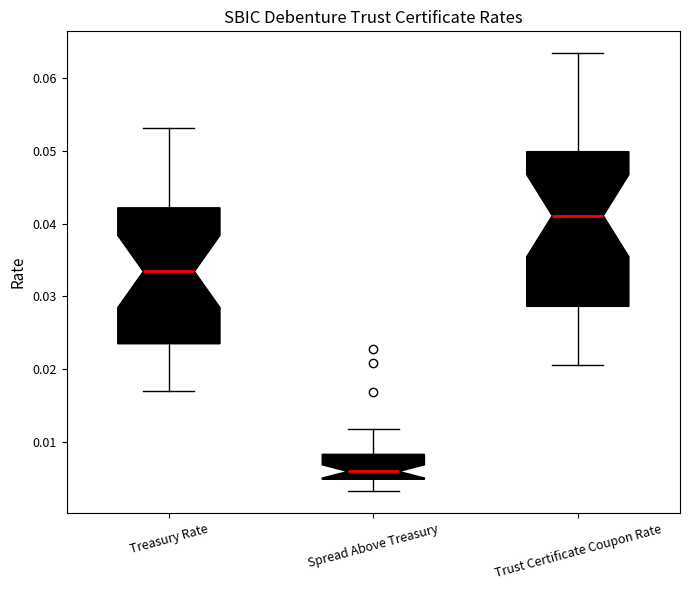

Reading left to right, read every box against the y-axis: the position of its median line, the range the box covers, and the ends of its whiskers. The values are not printed on the chart, so give them approximately, as read against the axis.

Treasury Rate: median 0.033, box 0.023 to 0.042, whiskers 0.017 to 0.053
Spread Above Treasury: median 0.006, box 0.005 to 0.008, whiskers 0.003 to 0.012
Trust Certificate Coupon Rate: median 0.041, box 0.029 to 0.050, whiskers 0.021 to 0.063